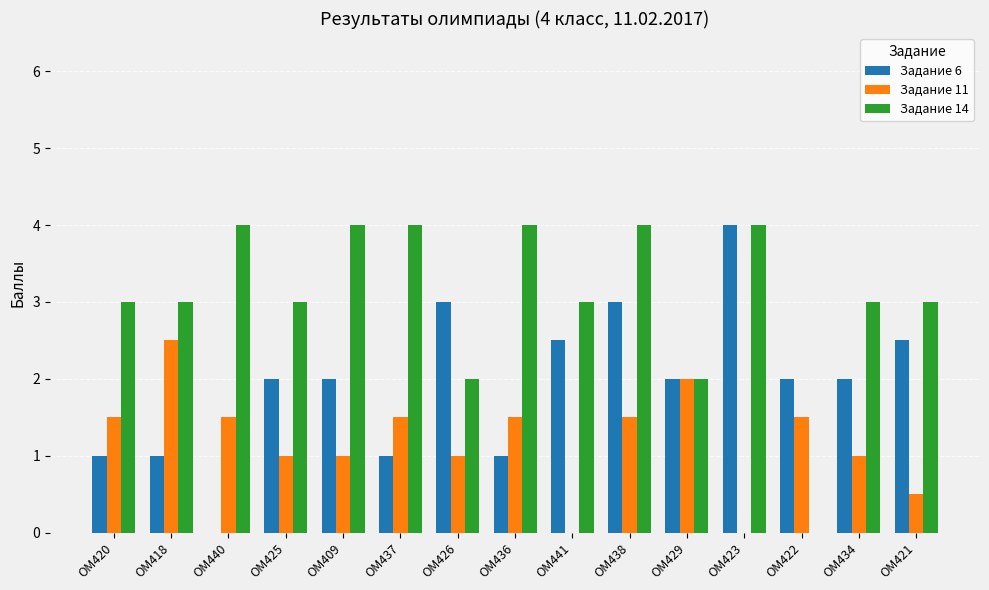

What is the sum of the Задание 14 values at ОМ409 and ОМ425?

7.0